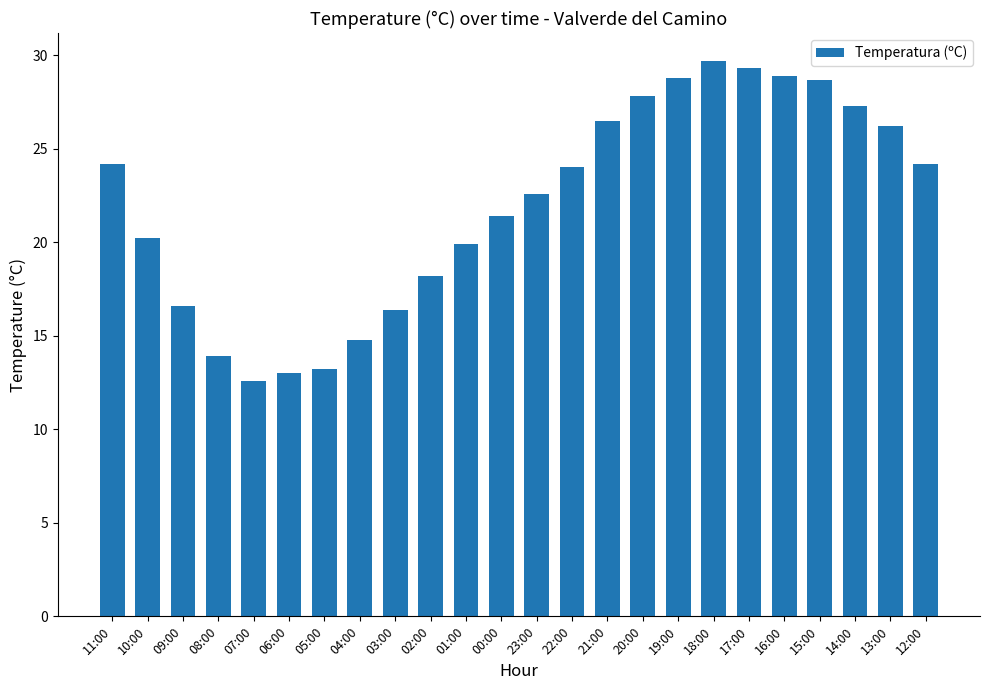

Count the number of categories in the chart.

24